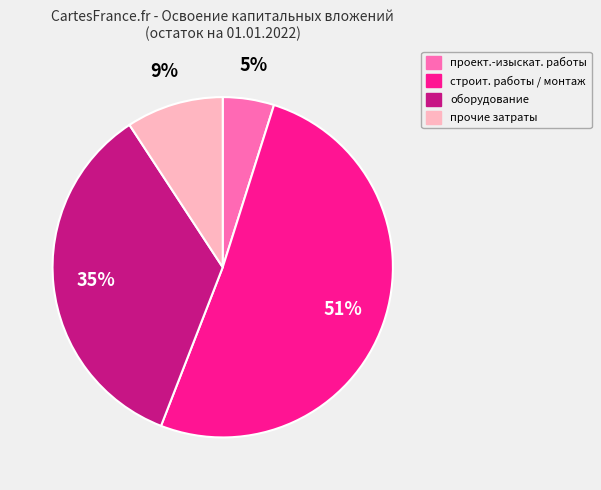

Does any single category account for the majority?

Yes